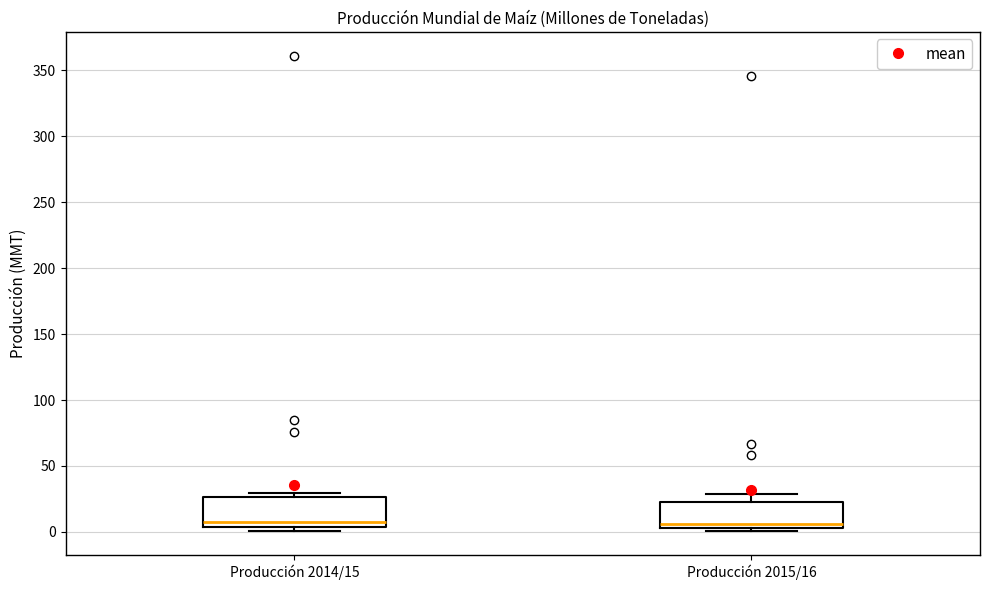

Reading left to right, transcribe this box plot: for each box, give where its median line is, the range the box spans, and where its two whiskers end, as read against the y-axis. The values are not printed on the chart, so give them approximately, as read against the axis.

Producción 2014/15: median 5 (just above the box's lower edge), box 5 to 25, whiskers 0 to 30
Producción 2015/16: median 5 (just above the box's lower edge), box 5 to 25, whiskers 0 to 30